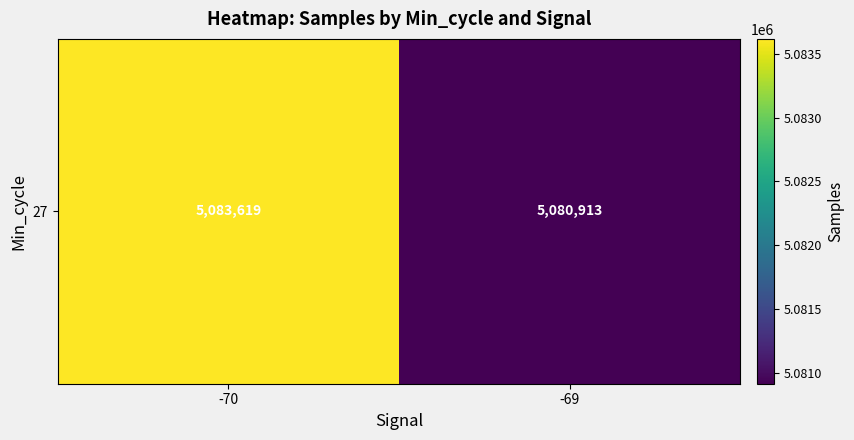

What is the greatest value displayed?

5083619.1